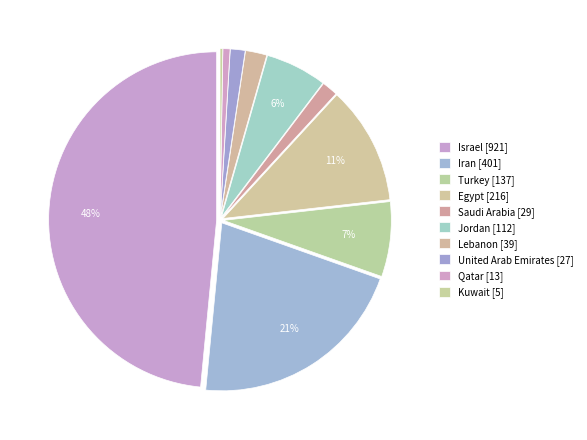

Rank the categories by value from highest to lowest.

Israel, Iran, Egypt, Turkey, Jordan, Lebanon, Saudi Arabia, United Arab Emirates, Qatar, Kuwait